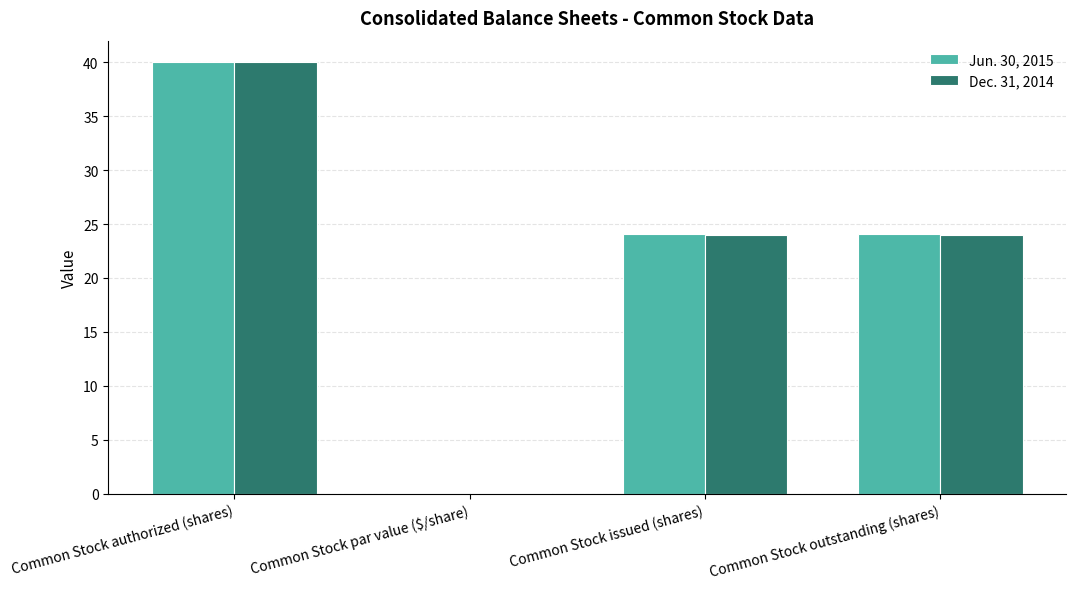

What is the approximate value of Jun. 30, 2015 at Common Stock outstanding (shares)?

24.1